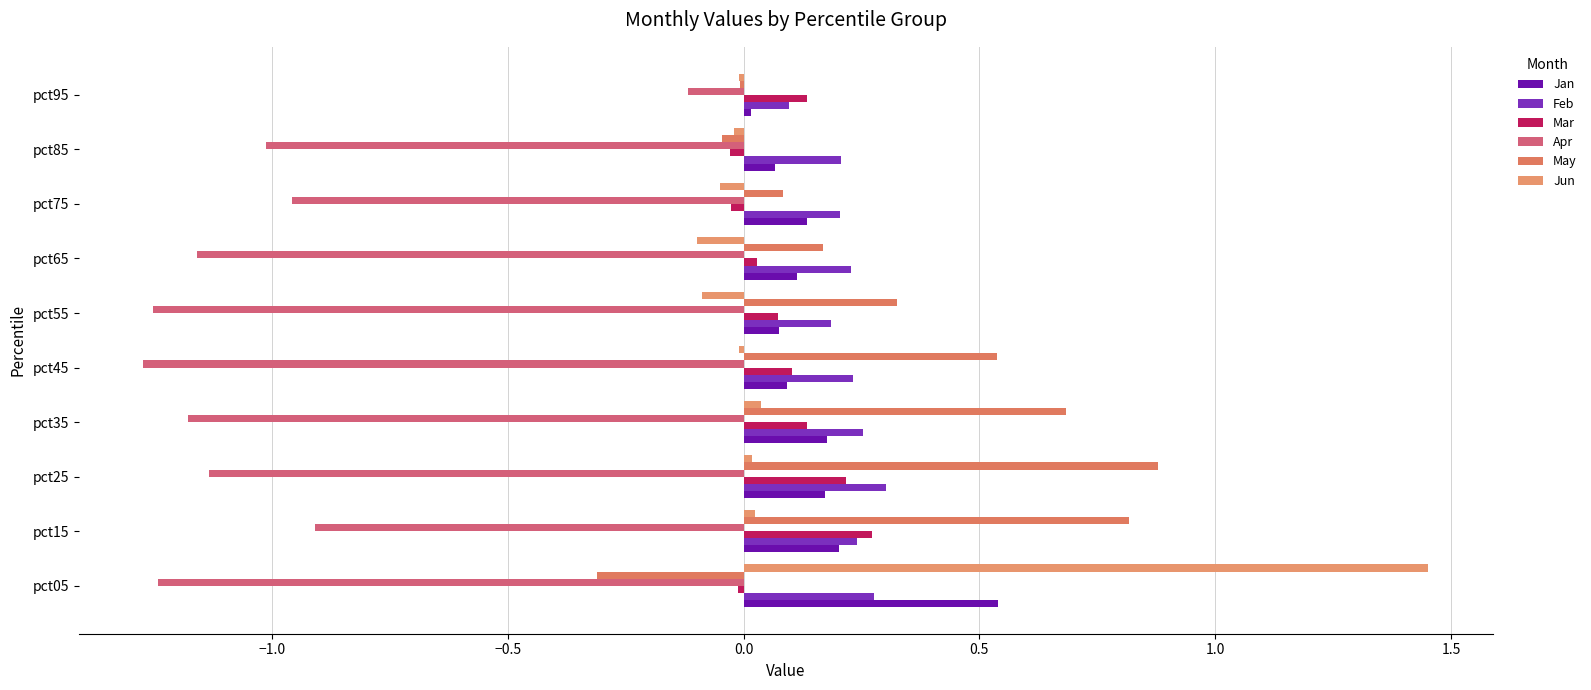

How many series are shown in this chart?

6